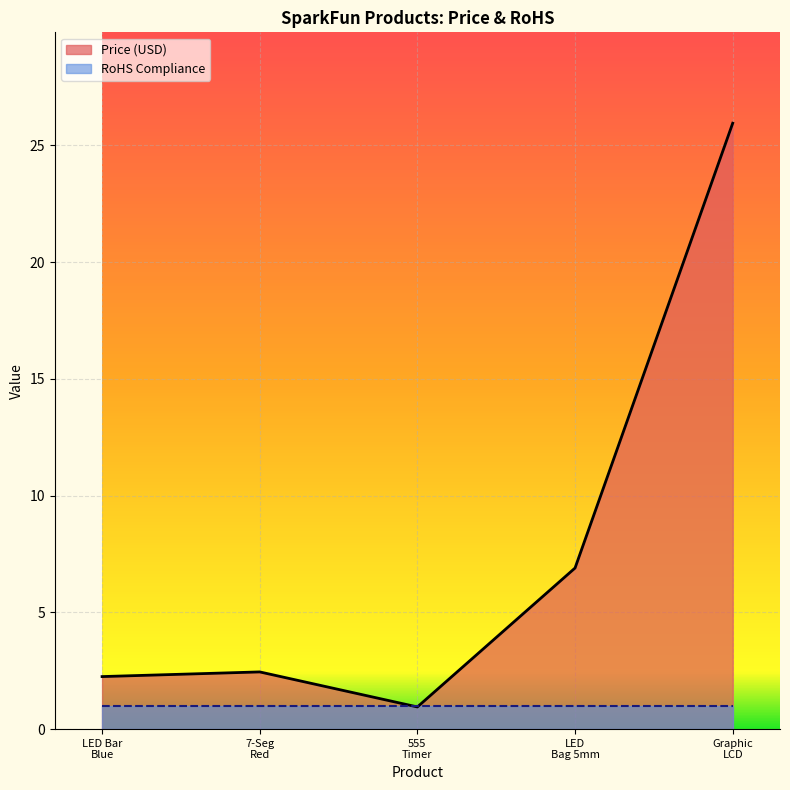

Which category has the highest value across all series?

Graphic
LCD